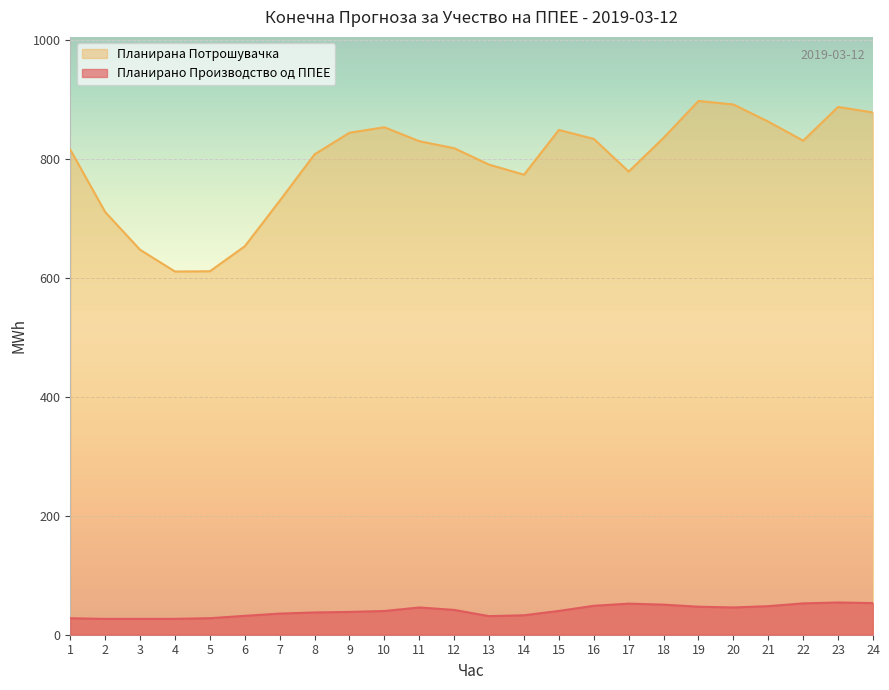

What is the maximum value shown in the chart?

897.6